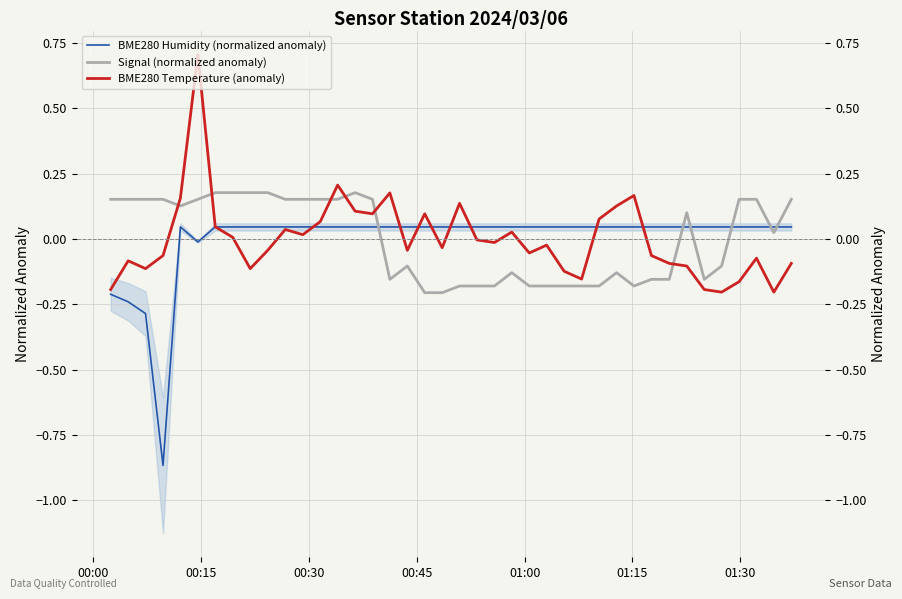

After their last crossing, which series has the higher values: BME280 Humidity (normalized anomaly) or BME280 Temperature (anomaly)?

BME280 Humidity (normalized anomaly)